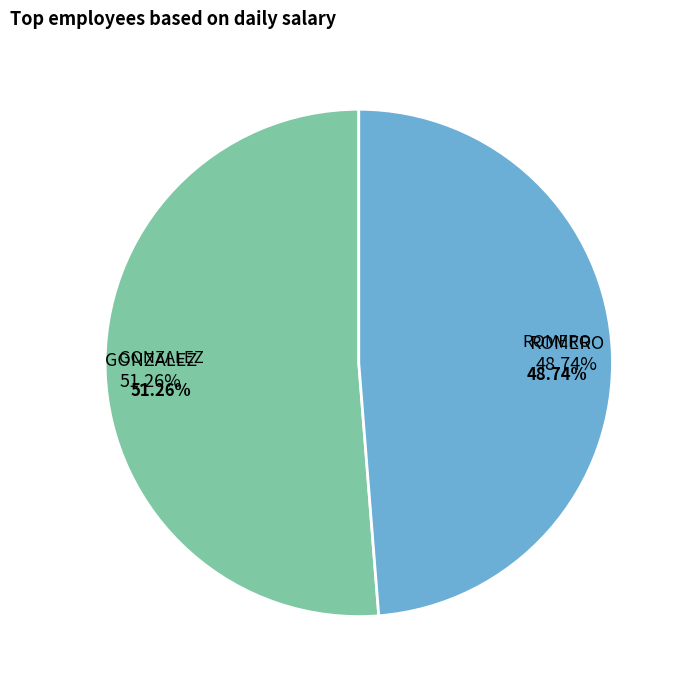

To the nearest percent, what is the difference between the largest and smallest slice percentages?

3%